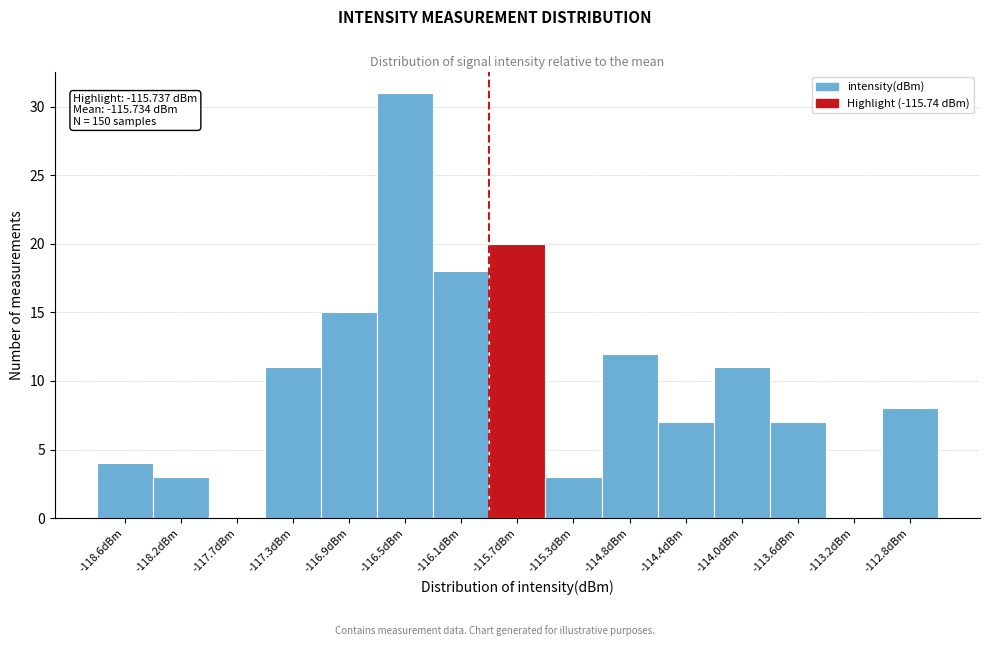

Which range on the x-axis has the tallest bar?

-116.70 to -116.30